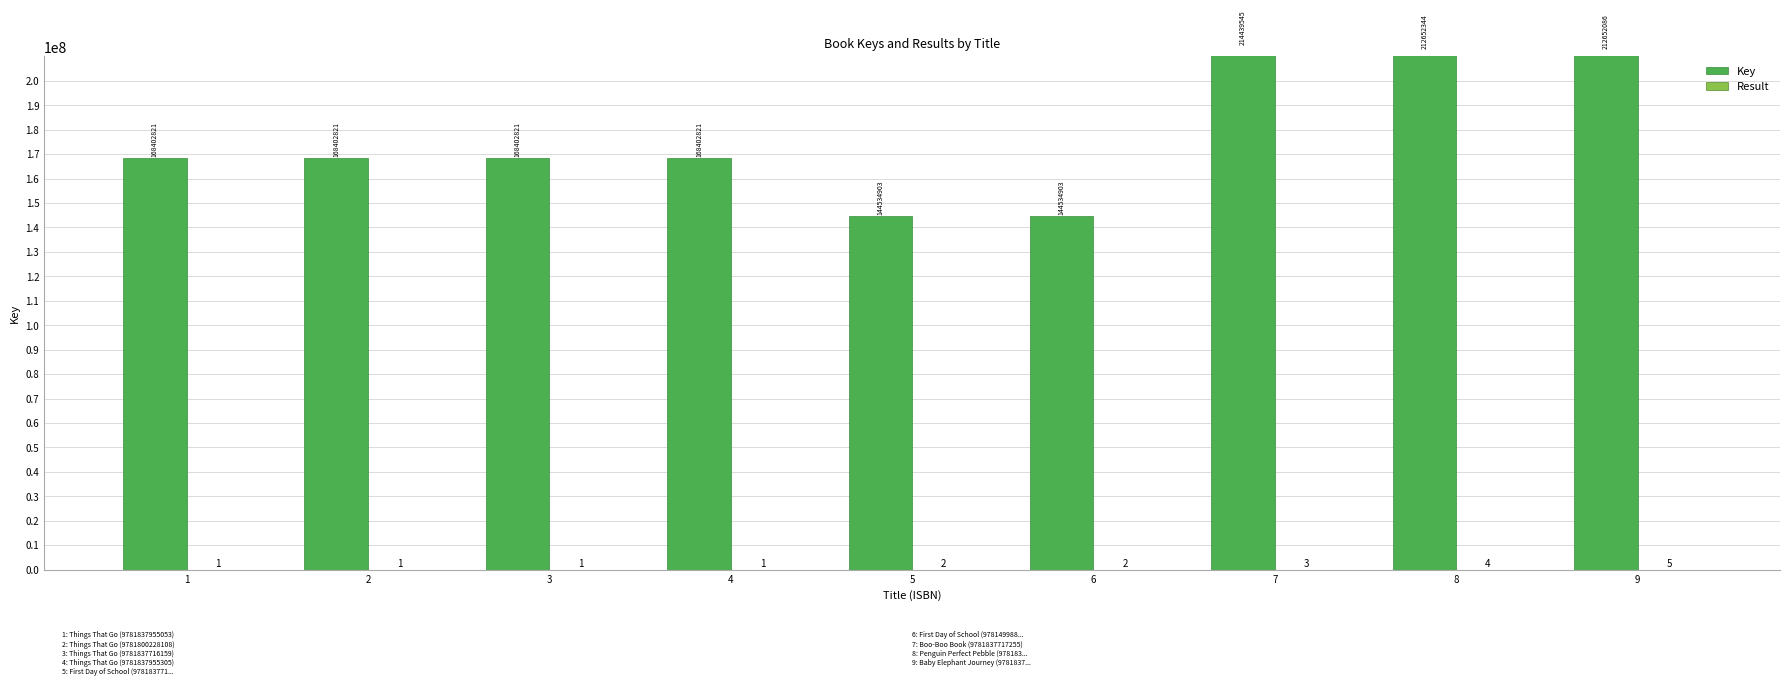

The Key series shows 168402821 at 2. True or false?

True